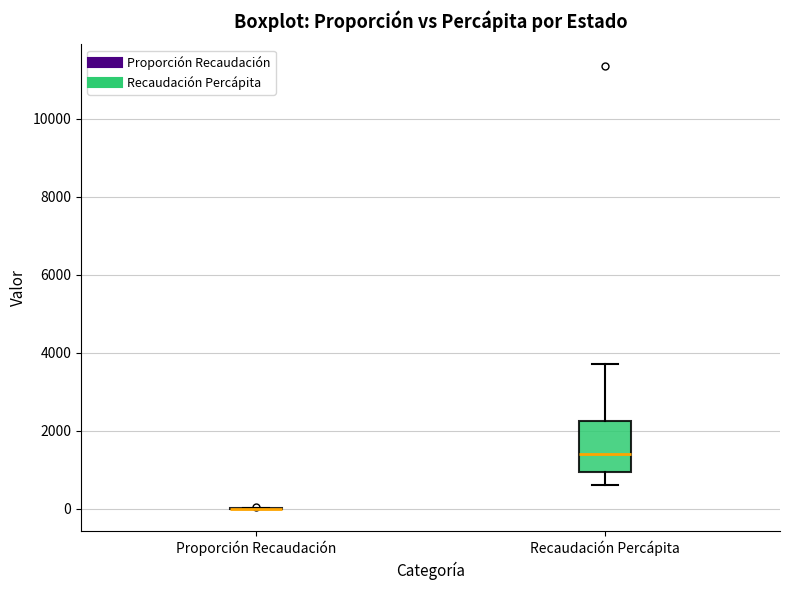

Reading left to right, read every box against the y-axis: the position of its median line, the range the box covers, and the ends of its whiskers. The values are not printed on the chart, so give them approximately, as read against the axis.

Proporción Recaudación: box collapsed to a line at 0, whiskers 0 to 0
Recaudación Percápita: median 1400, box 1000 to 2200, whiskers 600 to 3800